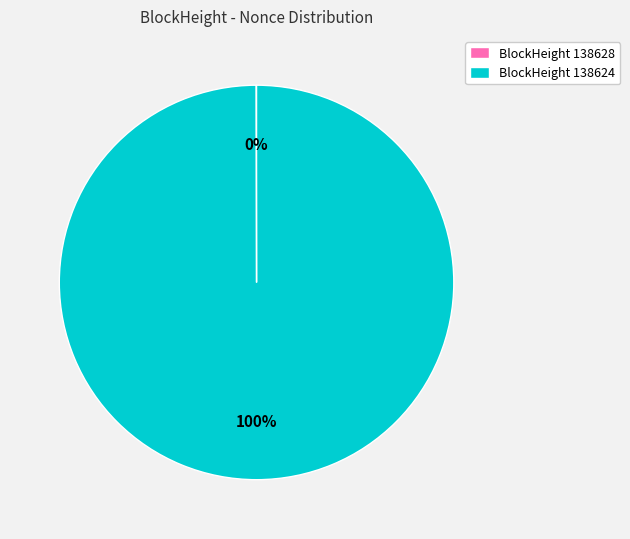

Does any single category account for the majority?

Yes